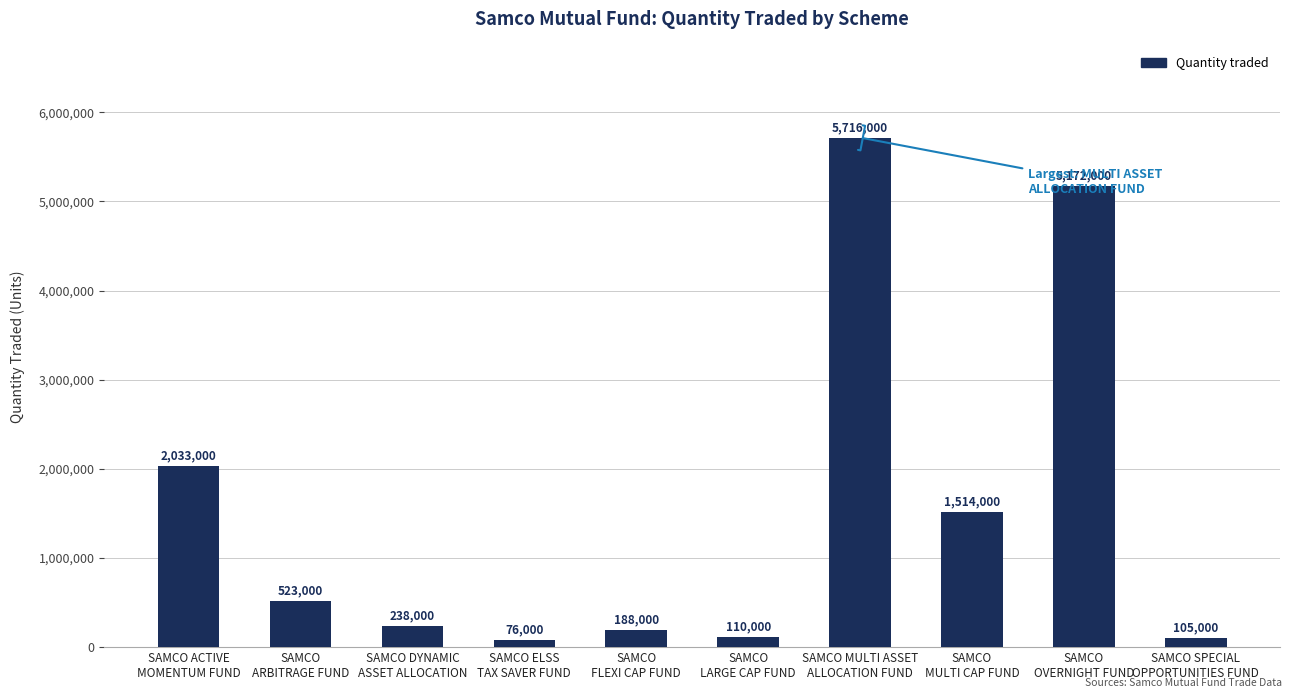

List the labels in order of value, smallest first.

SAMCO ELSS
TAX SAVER FUND, SAMCO SPECIAL
OPPORTUNITIES FUND, SAMCO
LARGE CAP FUND, SAMCO
FLEXI CAP FUND, SAMCO DYNAMIC
ASSET ALLOCATION, SAMCO
ARBITRAGE FUND, SAMCO
MULTI CAP FUND, SAMCO ACTIVE
MOMENTUM FUND, SAMCO
OVERNIGHT FUND, SAMCO MULTI ASSET
ALLOCATION FUND